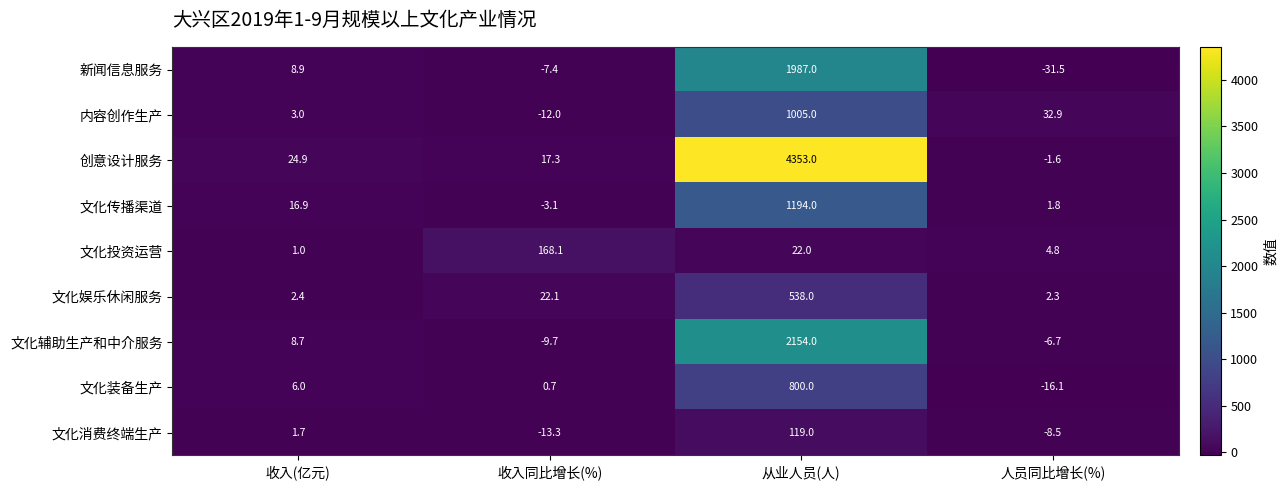

What is the difference between the 内容创作生产 values at 从业人员(人) and 收入同比增长(%)?

1017.0